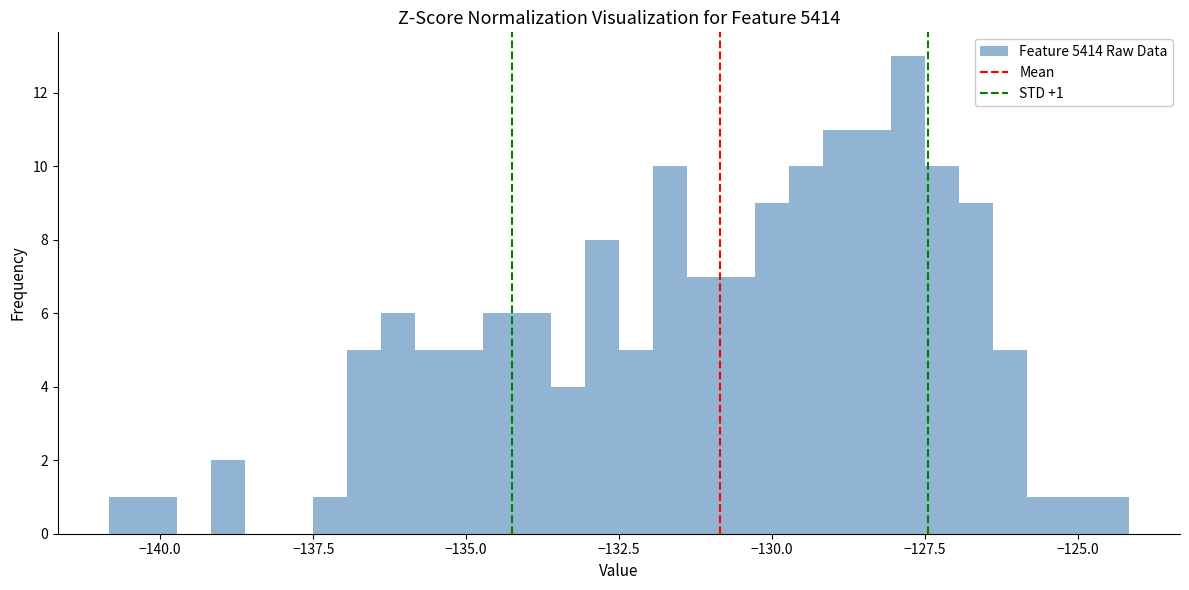

Around what value on the x-axis is the tallest bar? Give the approximate position of its centre, as read against the axis.

-128.0